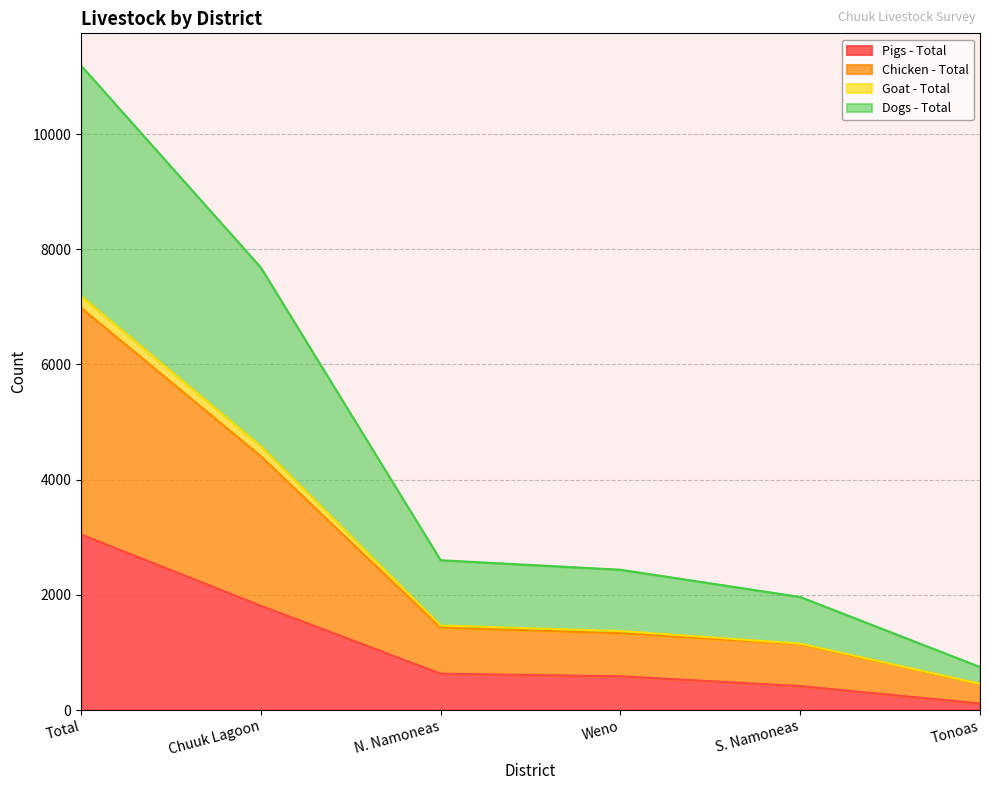

What is the difference between the second highest and minimum values in the Pigs - Total series?

1696